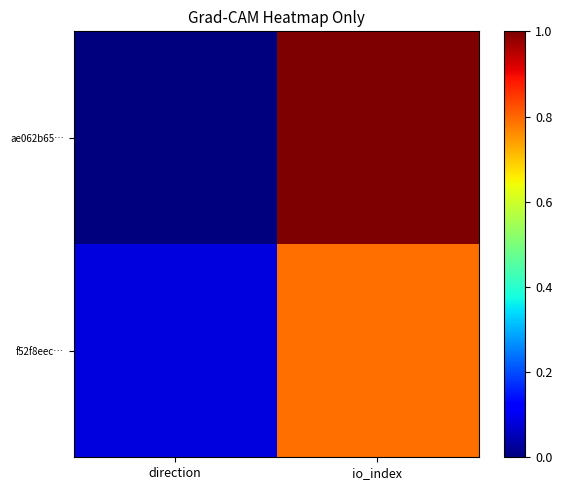

At how many categories does at least one series exceed 0?

2